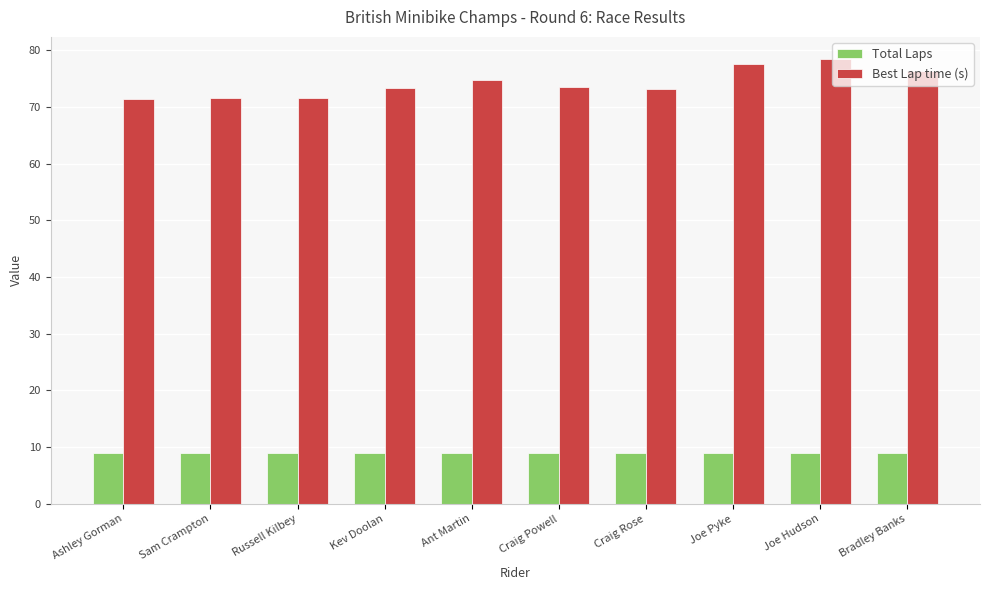

Does the chart contain stacked bars?

No